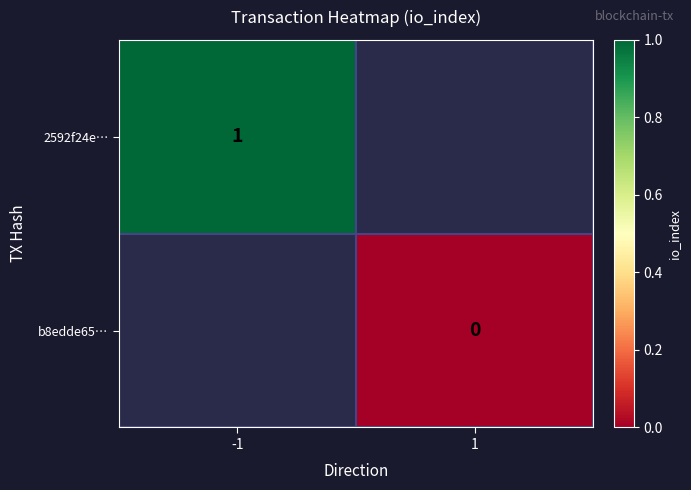

Which has a higher value, 1 or -1?

-1